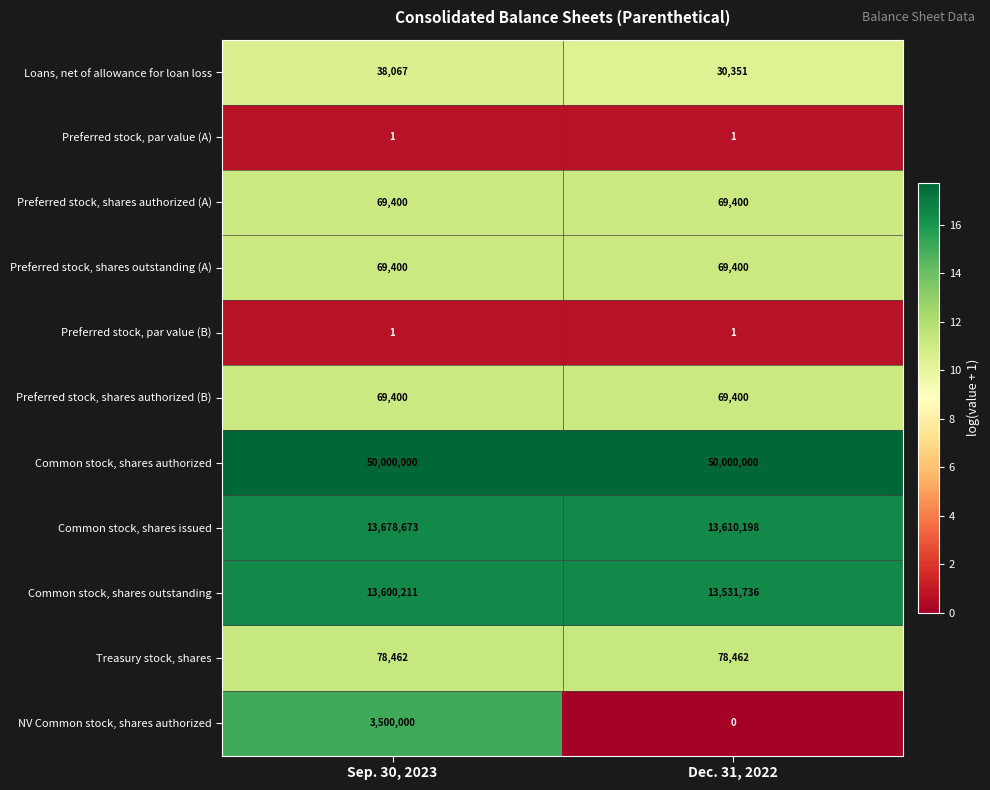

Rank the categories by Common stock, shares issued value from lowest to highest.

Dec. 31, 2022, Sep. 30, 2023